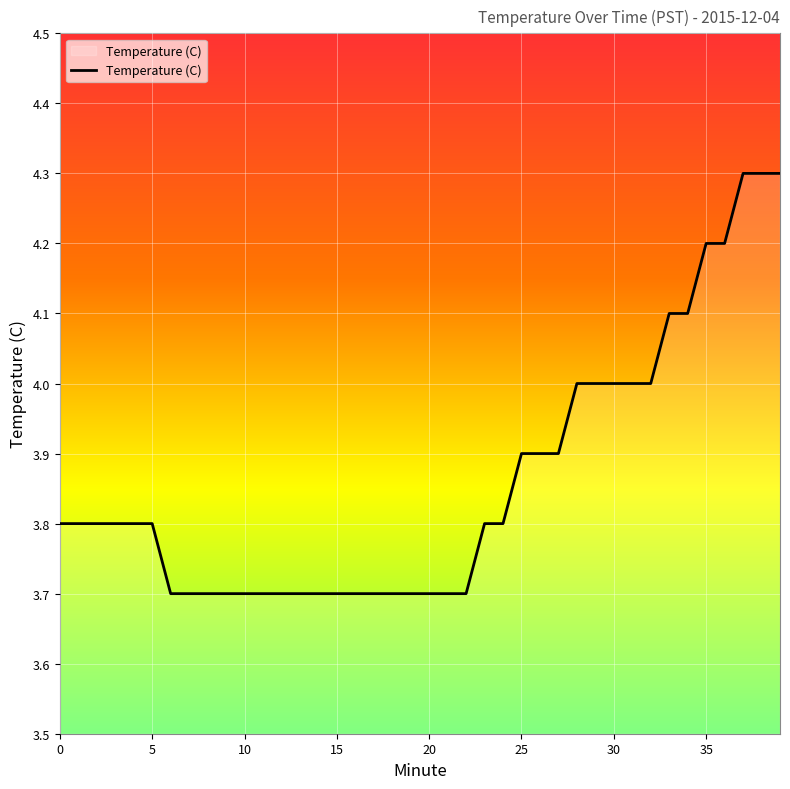

What is the smallest value displayed?

3.7